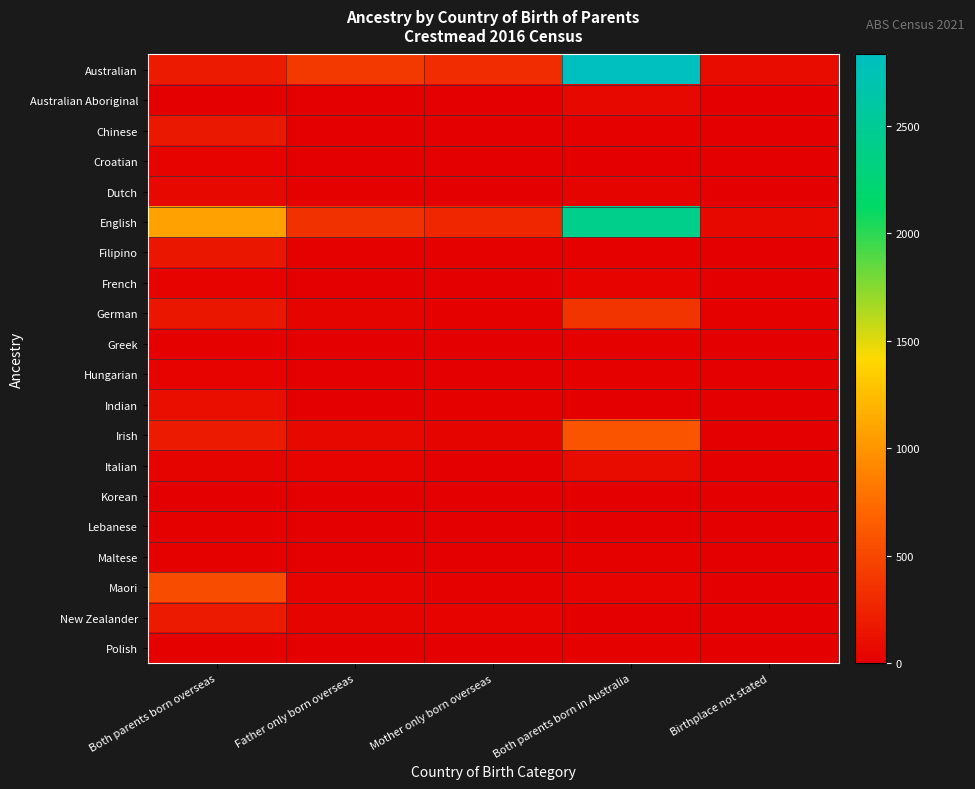

Reading left to right, what are all the values shown in this chart?

Australian: Both parents born overseas=190	Father only born overseas=409	Mother only born overseas=319	Both parents born in Australia=2831	Birthplace not stated=83
Australian Aboriginal: Both parents born overseas=0	Father only born overseas=0	Mother only born overseas=3	Both parents born in Australia=58	Birthplace not stated=0
Chinese: Both parents born overseas=167	Father only born overseas=11	Mother only born overseas=9	Both parents born in Australia=14	Birthplace not stated=0
Croatian: Both parents born overseas=32	Father only born overseas=0	Mother only born overseas=0	Both parents born in Australia=6	Birthplace not stated=0
Dutch: Both parents born overseas=60	Father only born overseas=20	Mother only born overseas=11	Both parents born in Australia=38	Birthplace not stated=0
English: Both parents born overseas=1074	Father only born overseas=349	Mother only born overseas=273	Both parents born in Australia=2415	Birthplace not stated=59
Filipino: Both parents born overseas=163	Father only born overseas=15	Mother only born overseas=20	Both parents born in Australia=12	Birthplace not stated=0
French: Both parents born overseas=32	Father only born overseas=0	Mother only born overseas=0	Both parents born in Australia=24	Birthplace not stated=0
German: Both parents born overseas=157	Father only born overseas=37	Mother only born overseas=22	Both parents born in Australia=366	Birthplace not stated=12
Greek: Both parents born overseas=12	Father only born overseas=4	Mother only born overseas=3	Both parents born in Australia=13	Birthplace not stated=0
Hungarian: Both parents born overseas=26	Father only born overseas=0	Mother only born overseas=8	Both parents born in Australia=12	Birthplace not stated=0
Indian: Both parents born overseas=105	Father only born overseas=10	Mother only born overseas=14	Both parents born in Australia=3	Birthplace not stated=4
Irish: Both parents born overseas=196	Father only born overseas=63	Mother only born overseas=44	Both parents born in Australia=595	Birthplace not stated=8
Italian: Both parents born overseas=34	Father only born overseas=25	Mother only born overseas=11	Both parents born in Australia=90	Birthplace not stated=0
Korean: Both parents born overseas=5	Father only born overseas=0	Mother only born overseas=0	Both parents born in Australia=0	Birthplace not stated=0
Lebanese: Both parents born overseas=18	Father only born overseas=4	Mother only born overseas=0	Both parents born in Australia=0	Birthplace not stated=0
Maltese: Both parents born overseas=13	Father only born overseas=0	Mother only born overseas=0	Both parents born in Australia=21	Birthplace not stated=0
Maori: Both parents born overseas=531	Father only born overseas=33	Mother only born overseas=21	Both parents born in Australia=23	Birthplace not stated=6
New Zealander: Both parents born overseas=198	Father only born overseas=39	Mother only born overseas=26	Both parents born in Australia=10	Birthplace not stated=3
Polish: Both parents born overseas=21	Father only born overseas=6	Mother only born overseas=3	Both parents born in Australia=12	Birthplace not stated=0